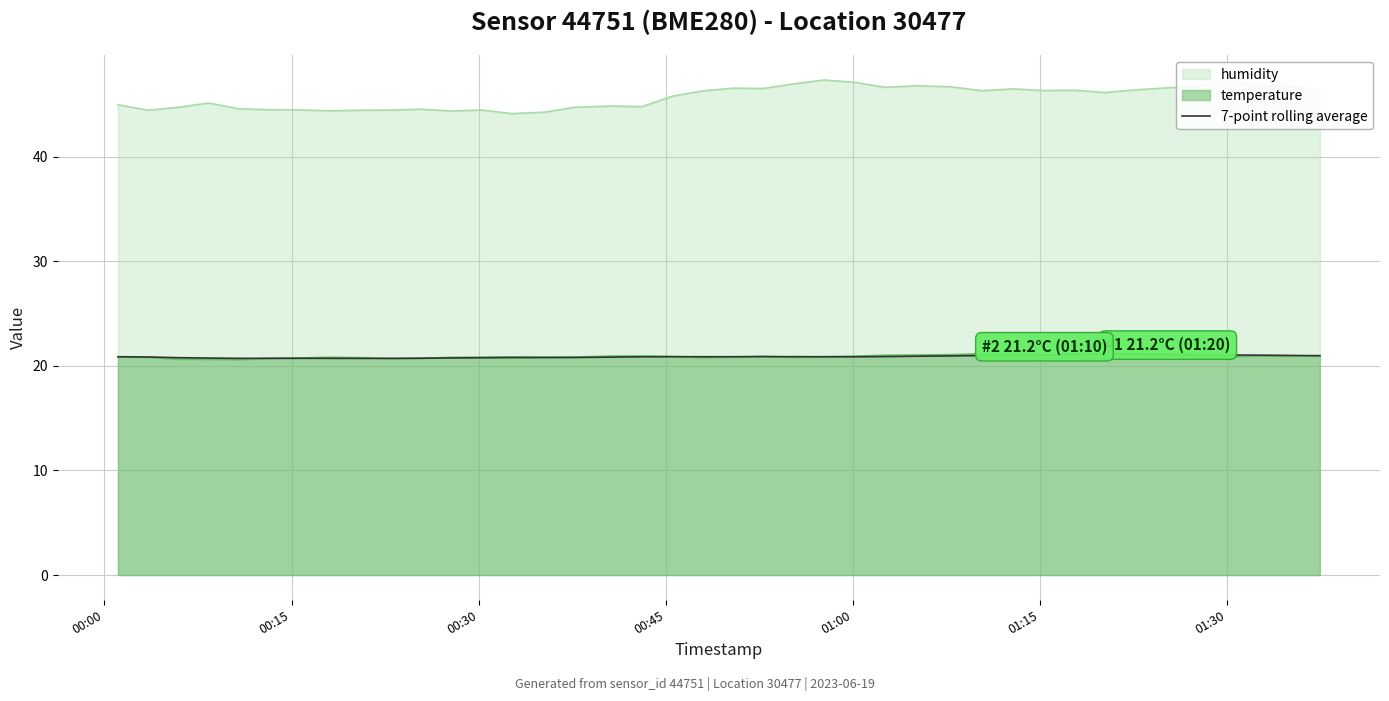

Which series has the widest spread of values?

humidity